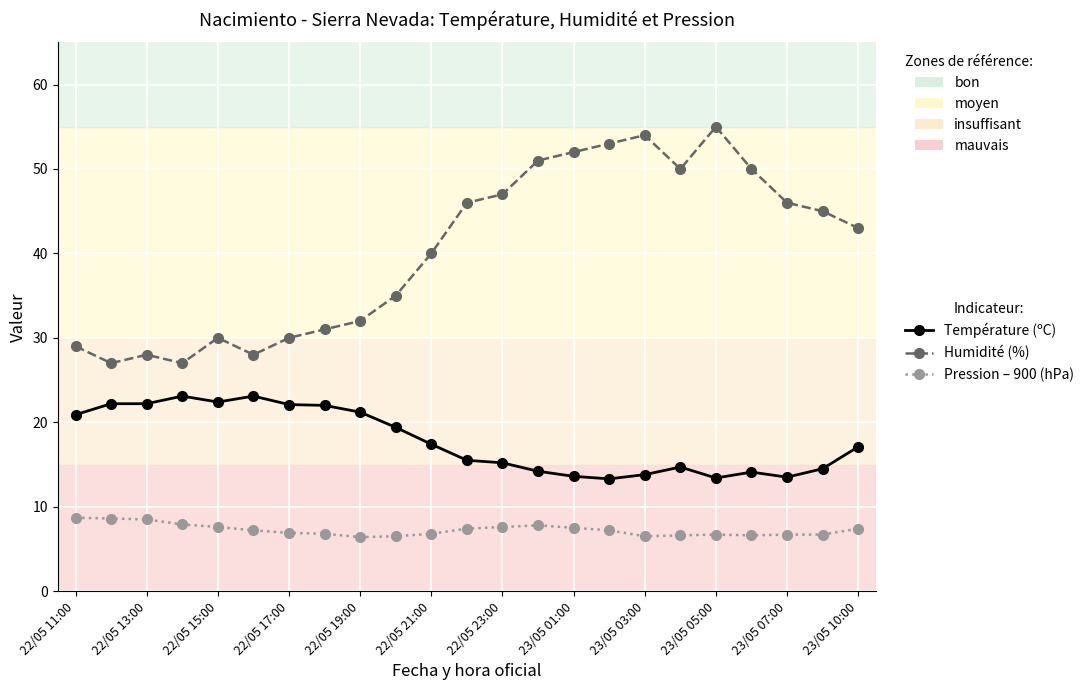

True or false: Température (ºC) and Pression – 900 (hPa) intersect in this chart.

False